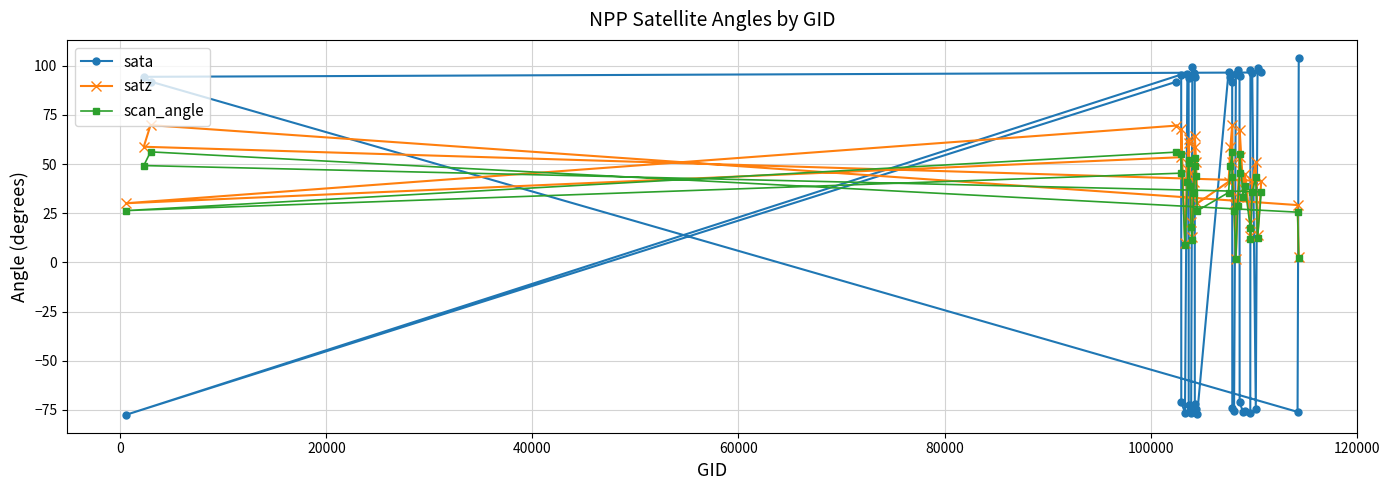

True or false: satz and scan_angle intersect in this chart.

False